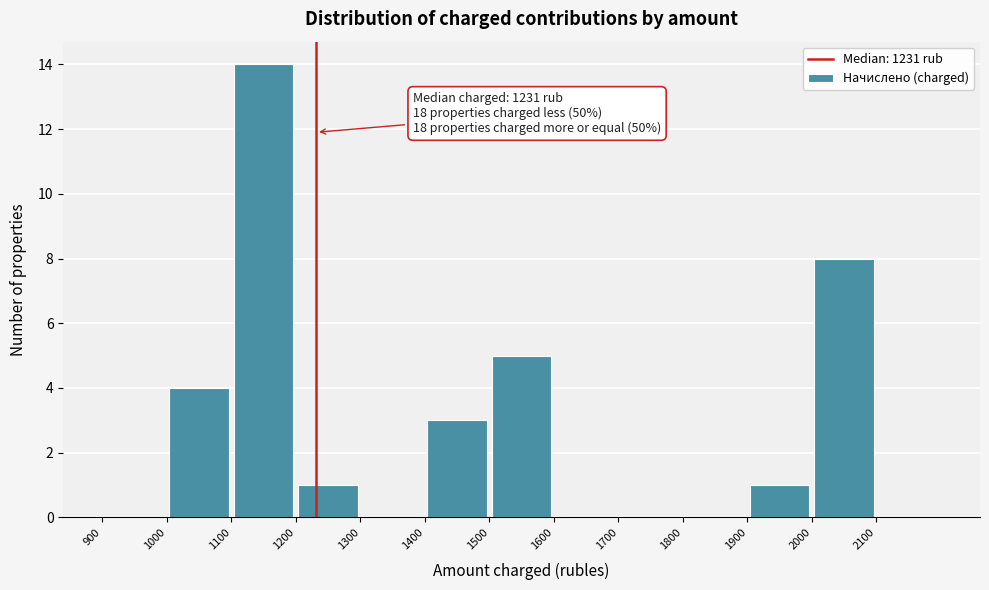

Over which range of the x-axis is the bar tallest?

1100 to 1200